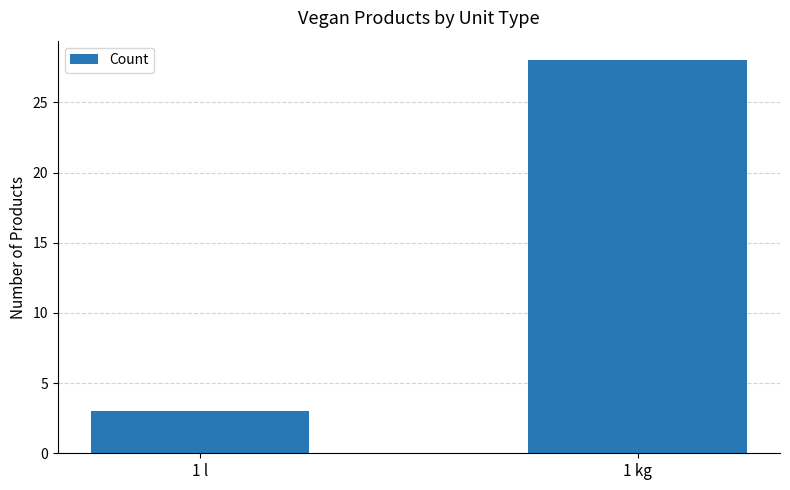

At which label is the value closest to 15?

1 l